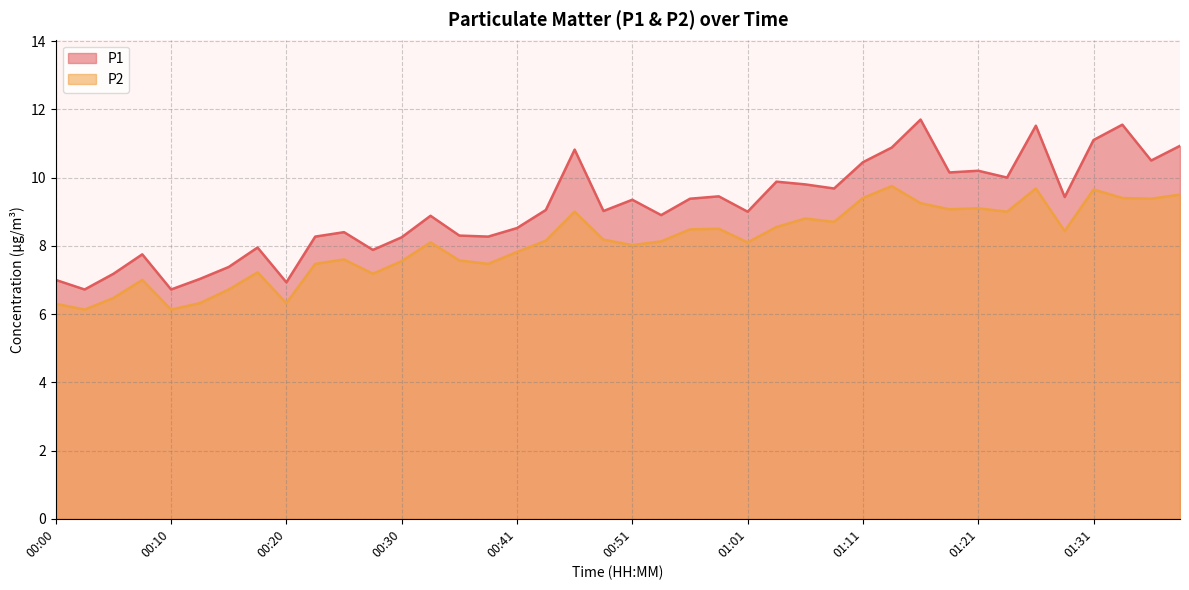

What is the sum of the P1 values at 00:03 and 01:38?

17.6